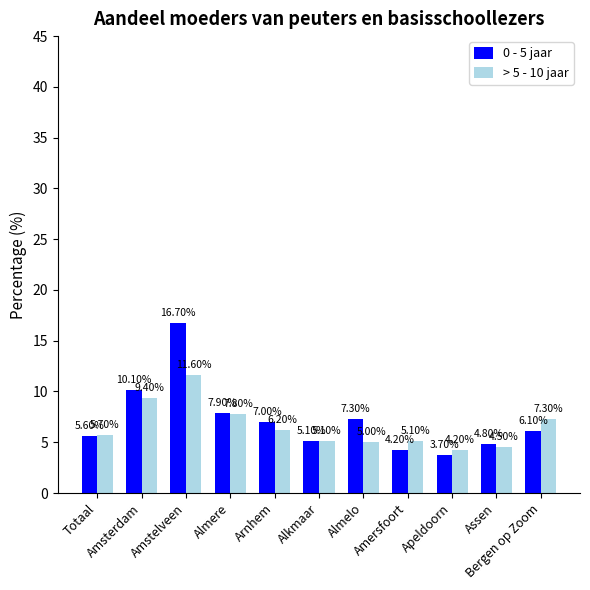

What is the value of the 0 - 5 jaar bar at the 3rd from the left?

16.7